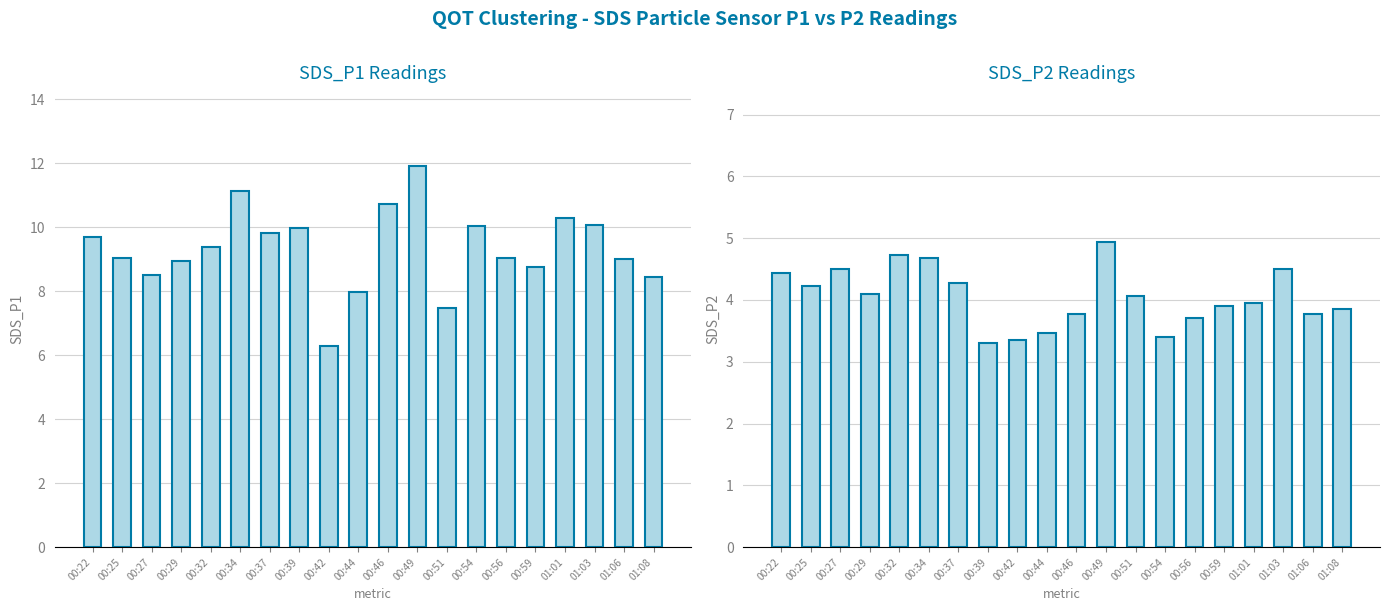

Reading left to right, extract all data points from this chart.

SDS_P1: 00:22=9.7	00:25=9.1	00:27=8.5	00:29=8.9	00:32=9.4	00:34=11.1	00:37=9.8	00:39=10.0	00:42=6.3	00:44=8.0	00:46=10.7	00:49=11.9	00:51=7.5	00:54=10.1	00:56=9.0	00:59=8.8	01:01=10.3	01:03=10.1	01:06=9.0	01:08=8.4
SDS_P2: 00:22=4.4	00:25=4.2	00:27=4.5	00:29=4.1	00:32=4.7	00:34=4.7	00:37=4.3	00:39=3.3	00:42=3.4	00:44=3.5	00:46=3.8	00:49=4.9	00:51=4.1	00:54=3.4	00:56=3.7	00:59=3.9	01:01=4.0	01:03=4.5	01:06=3.8	01:08=3.9